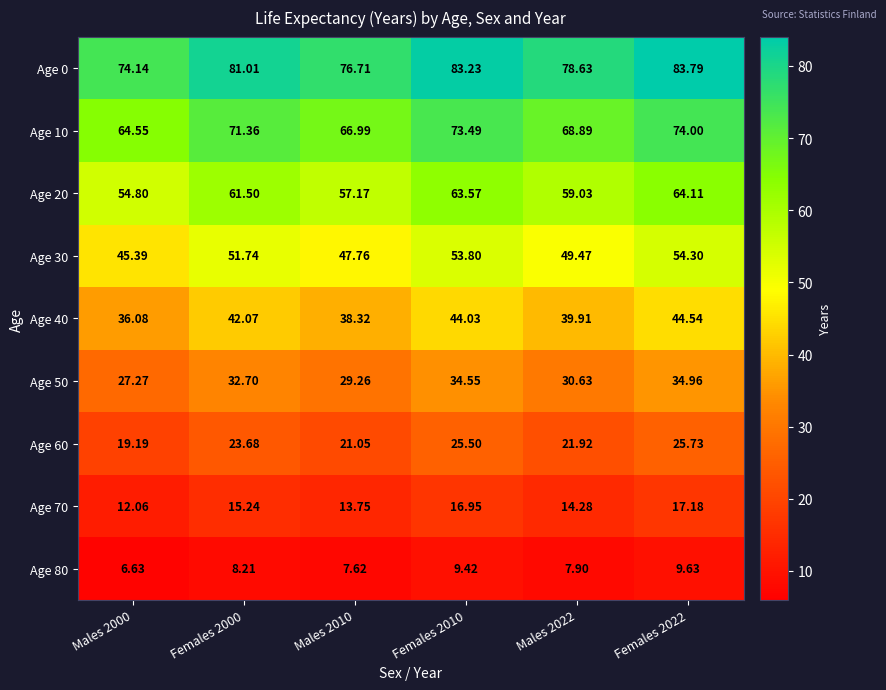

At how many categories does at least one series exceed 38?

6